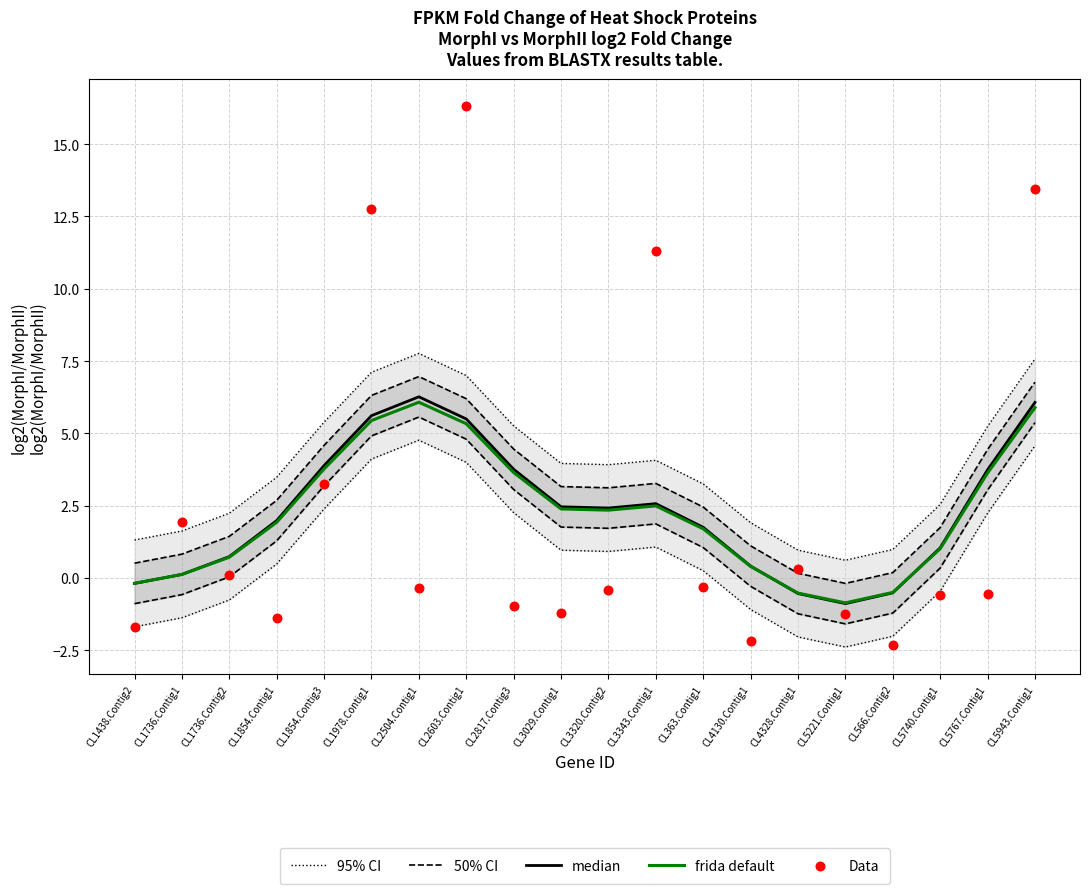

Which series has the largest total across all categories?

95% CI